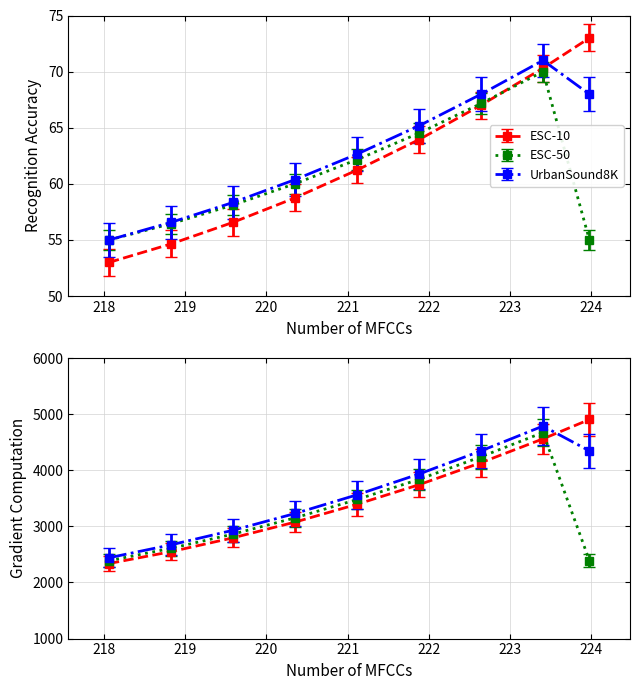

The ESC-50 series shows 60.0 at 220. True or false?

True